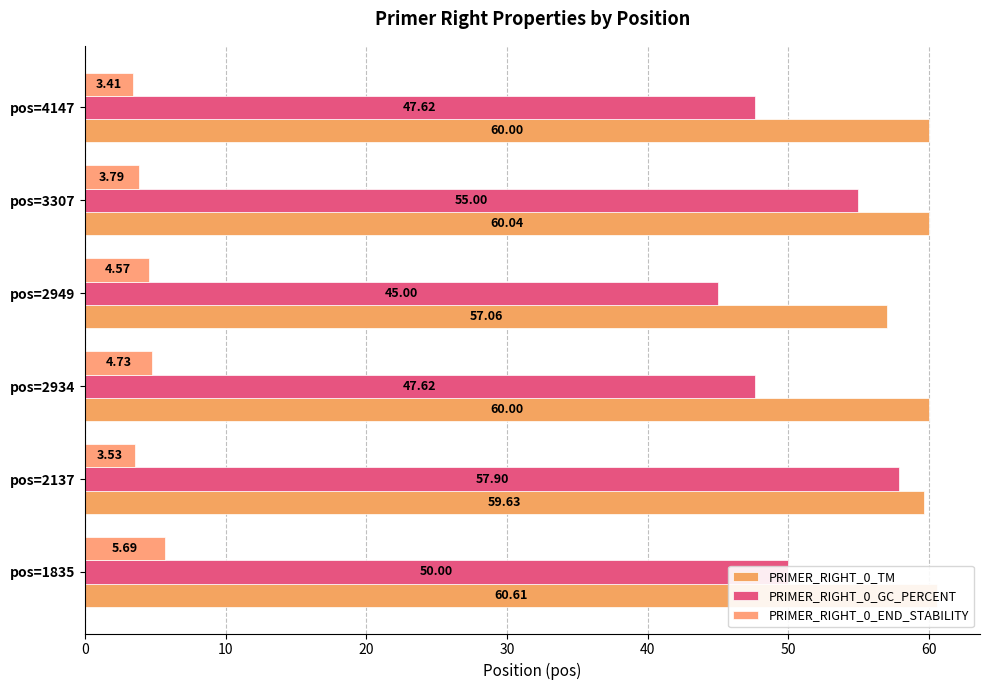

Is it true that PRIMER_RIGHT_0_TM equals 59.6 at pos=2137?

True